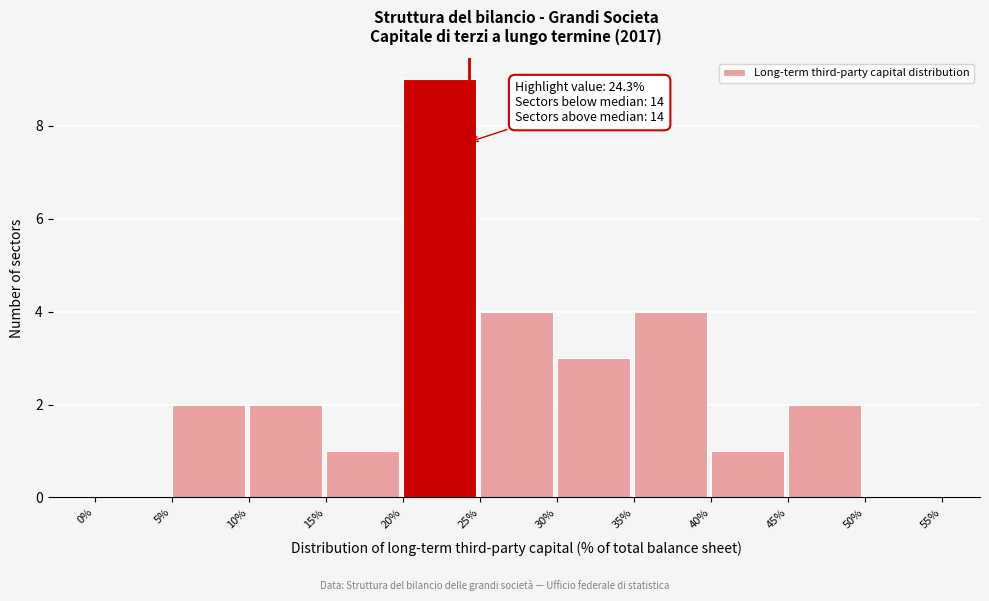

Over which range of the x-axis is the bar tallest?

20% to 25%